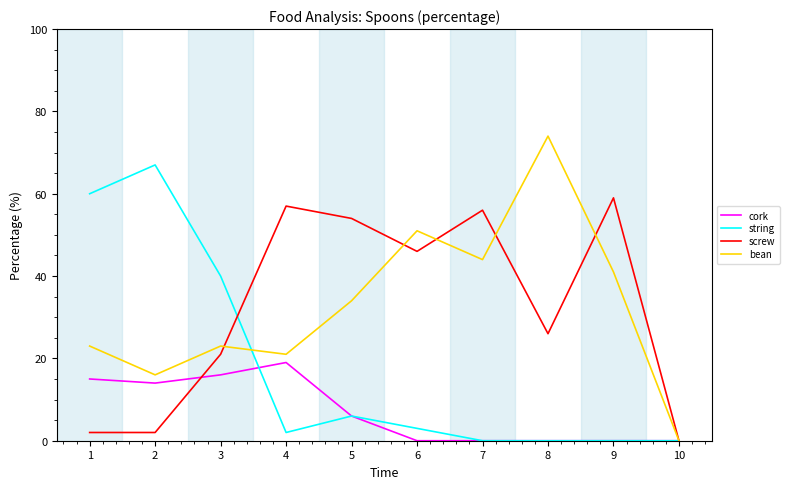

What is the spread (max minus min) of values at 2?

65